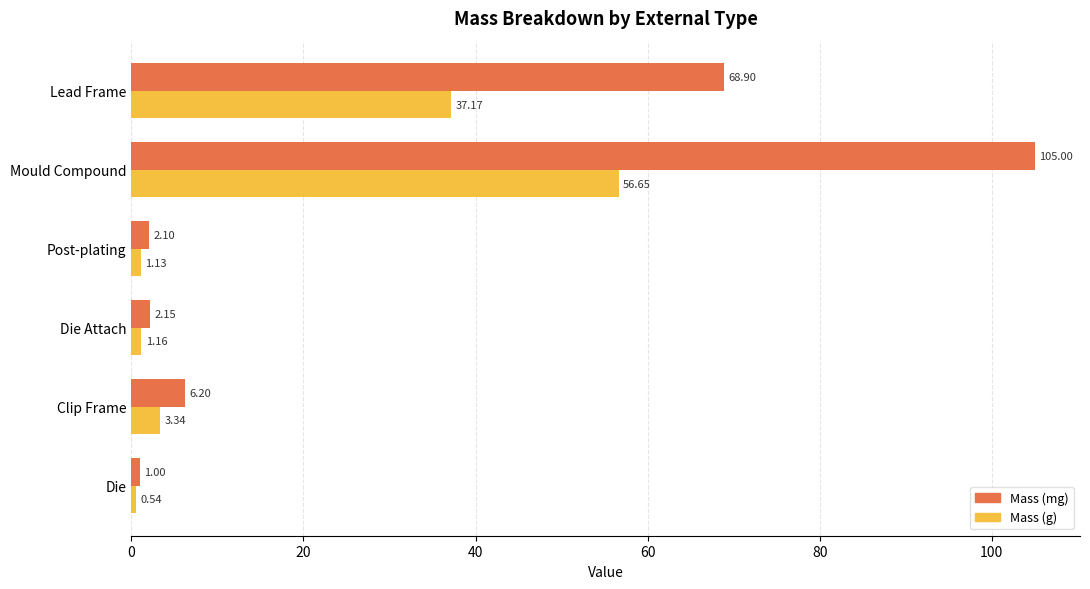

At which category is the sum across all series the highest?

Mould Compound